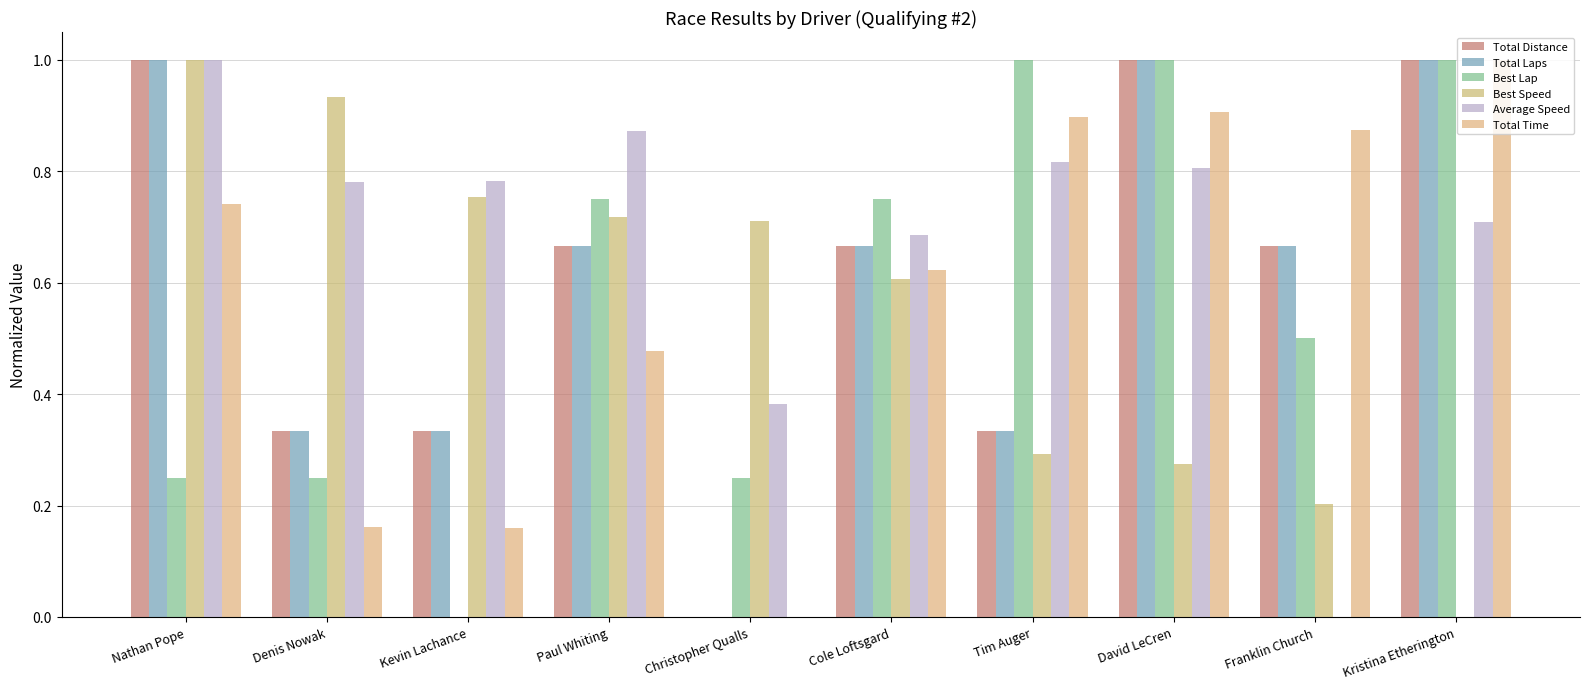

How many values in Total Time are above zero?

9